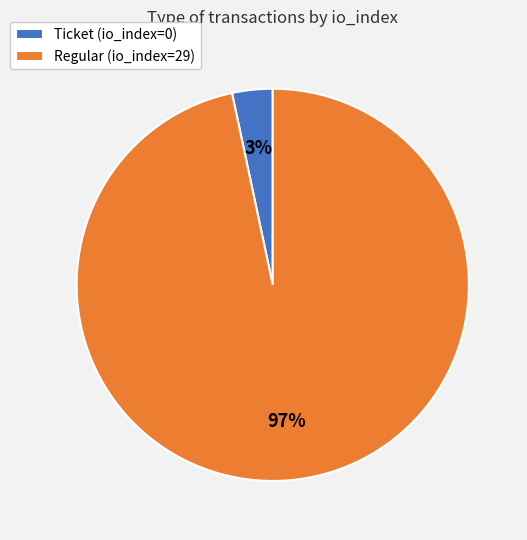

Rank the categories by value from lowest to highest.

Ticket (io_index=0), Regular (io_index=29)